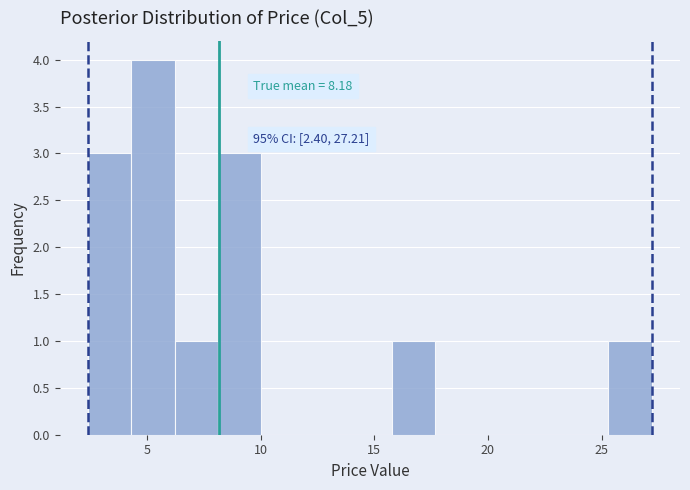

Around what value on the x-axis is the tallest bar? Give the approximate position of its centre, as read against the axis.

5.5